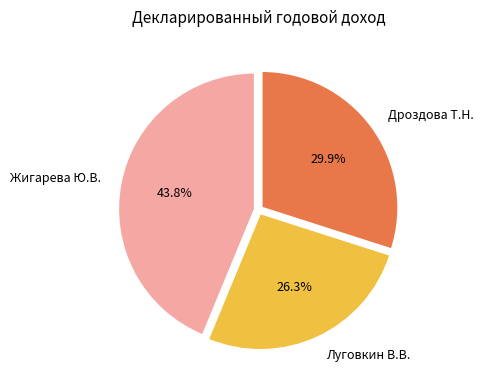

Is it true that Дроздова Т.Н. is 41% of the pie?

False